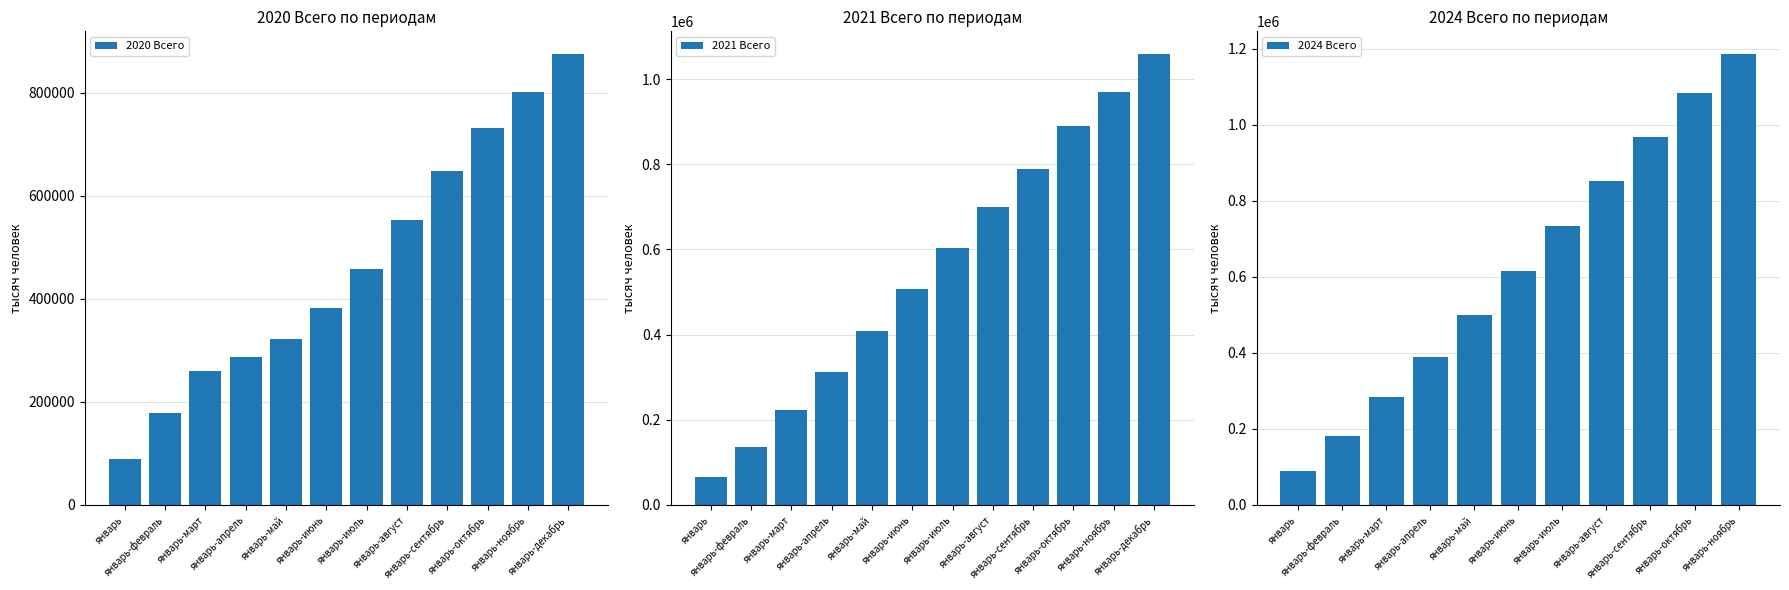

What is the difference between the maximum and minimum values in the 2020 Всего series?

786145.1